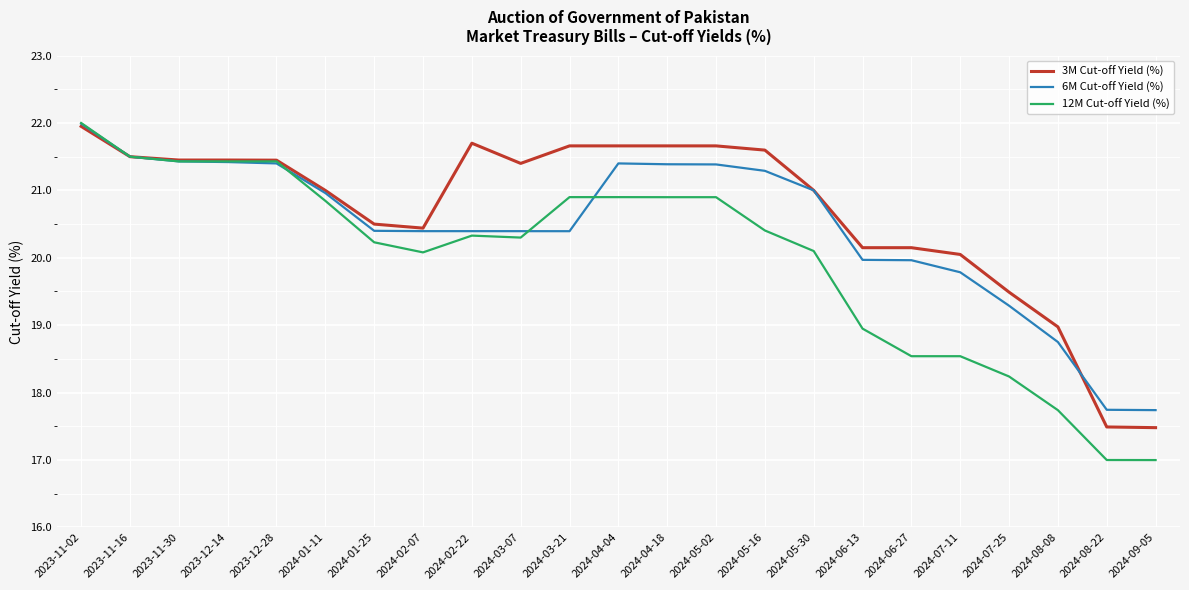

What is the spread (max minus min) of values at 2024-06-27?

1.6